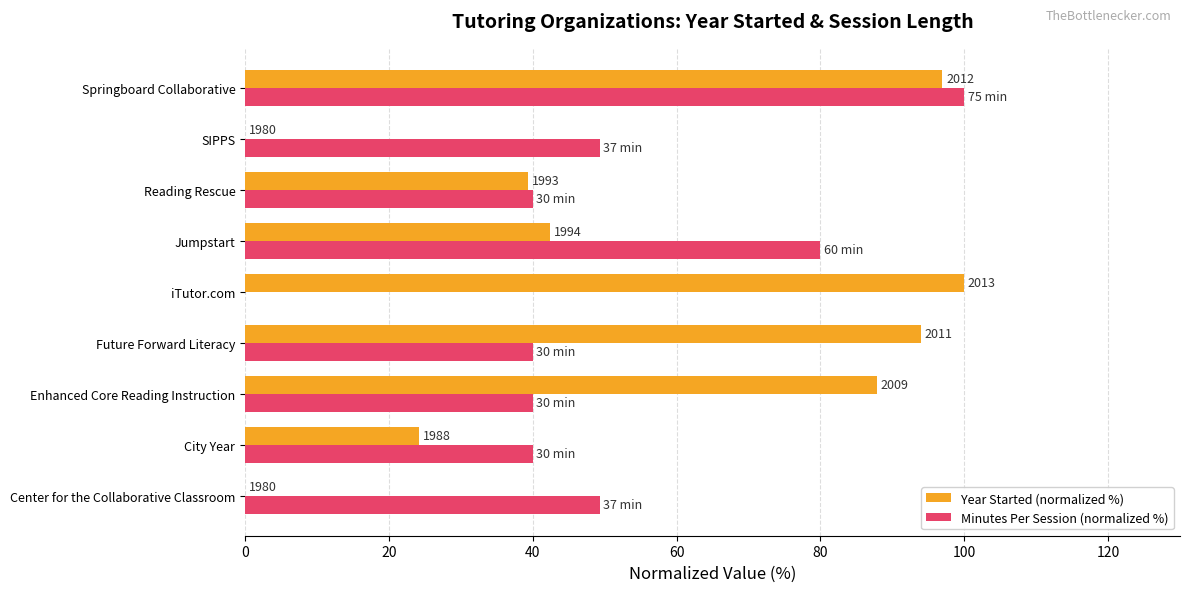

What are all the series names shown in the legend?

Year Started (normalized %), Minutes Per Session (normalized %)